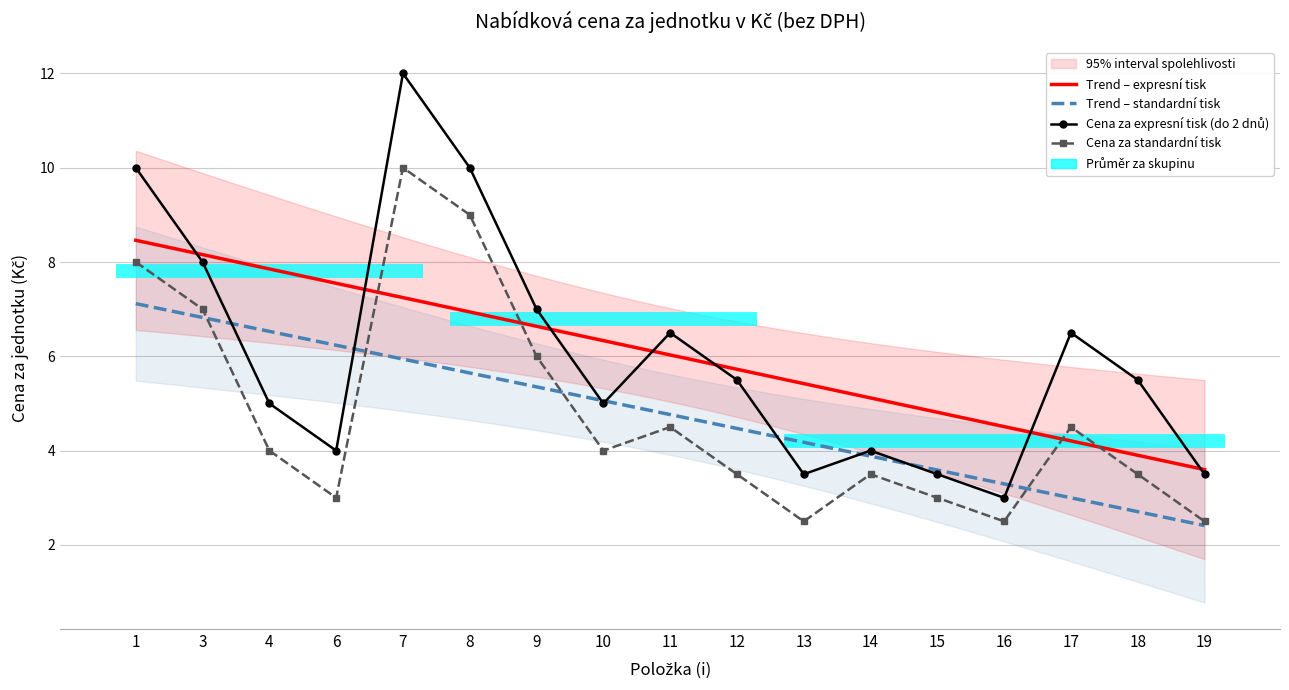

How many distinct data groups are displayed?

2